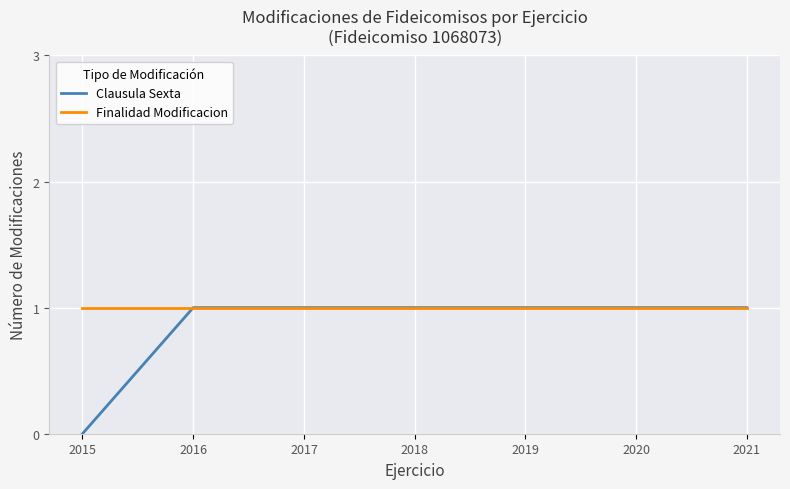

List the series in order of their overall mean, lowest first.

Clausula Sexta, Finalidad Modificacion